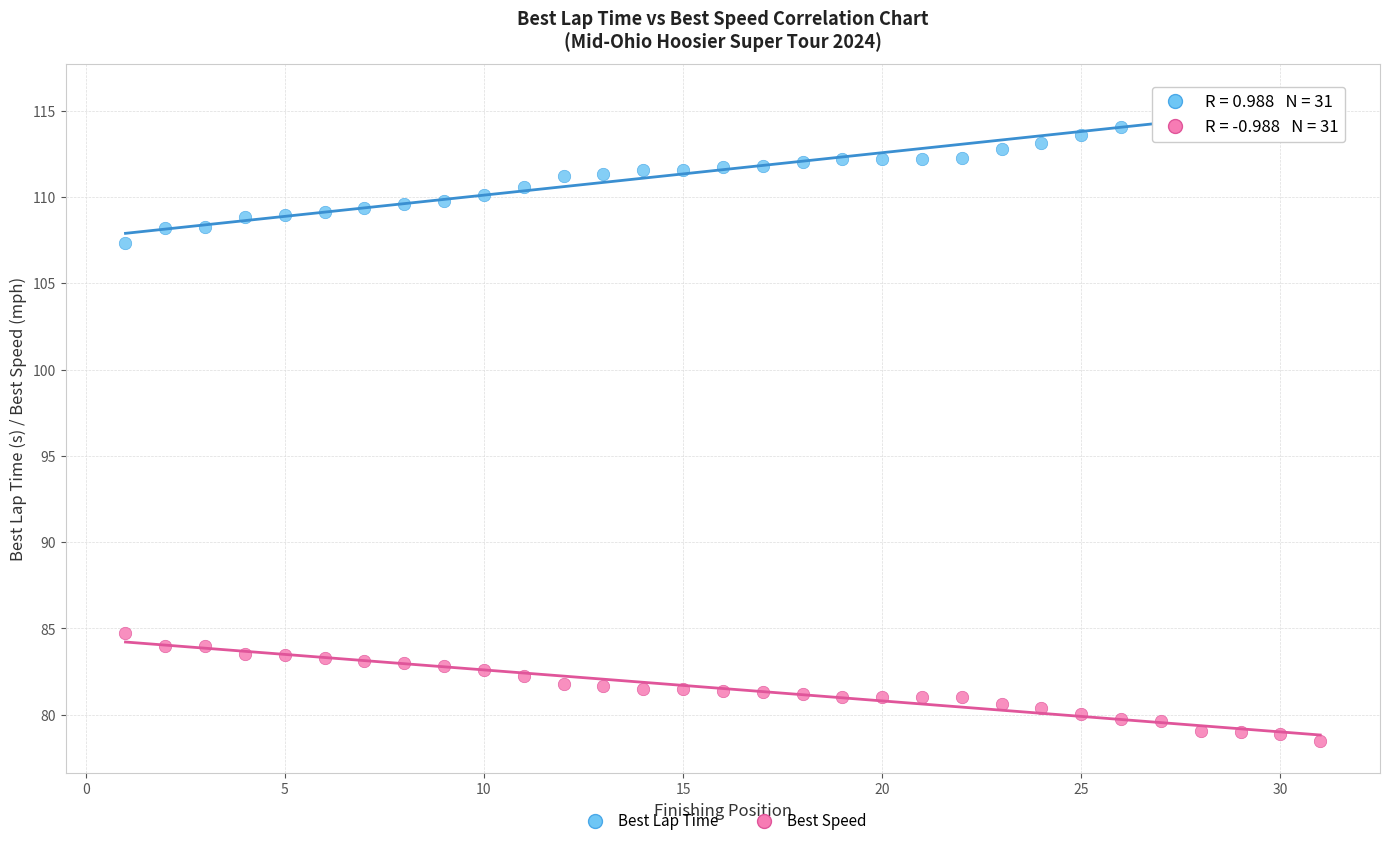

Across all series, what Y value is closest to 97?

107.3